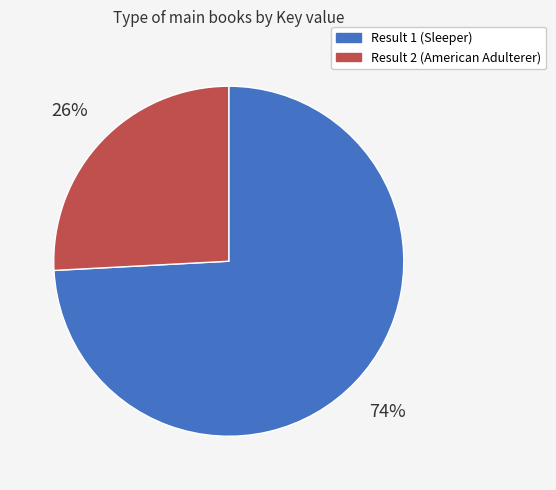

Is it true that Result 1 (Sleeper) is 86% of the pie?

False